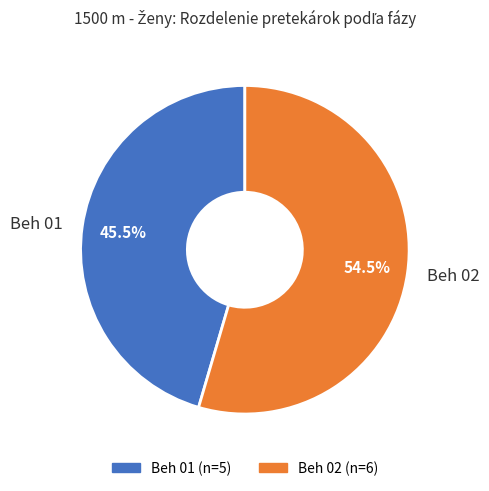

How many slices are in this pie chart?

2